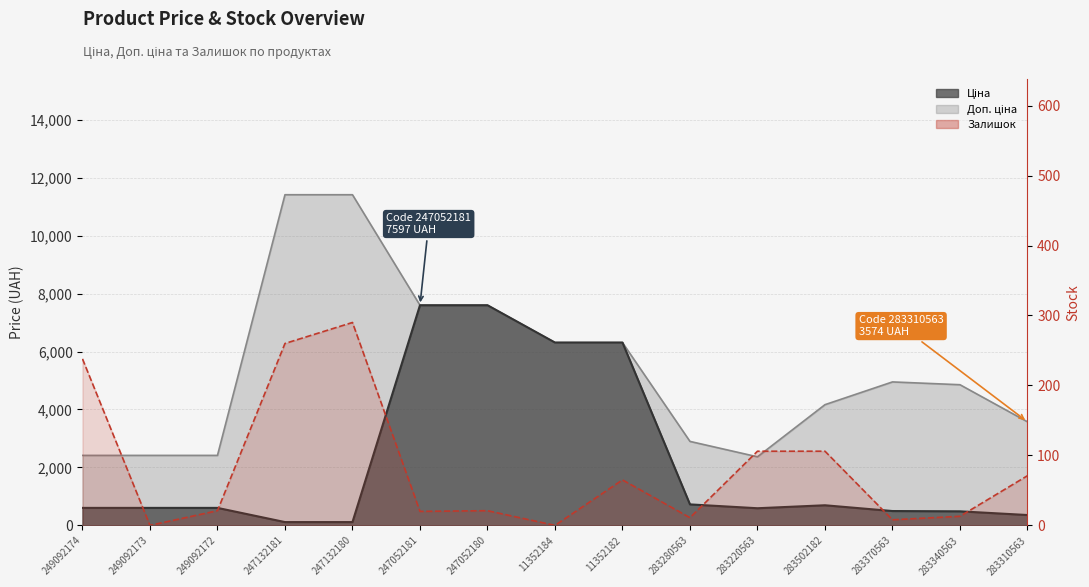

Where does the data first go above 21?

249092174